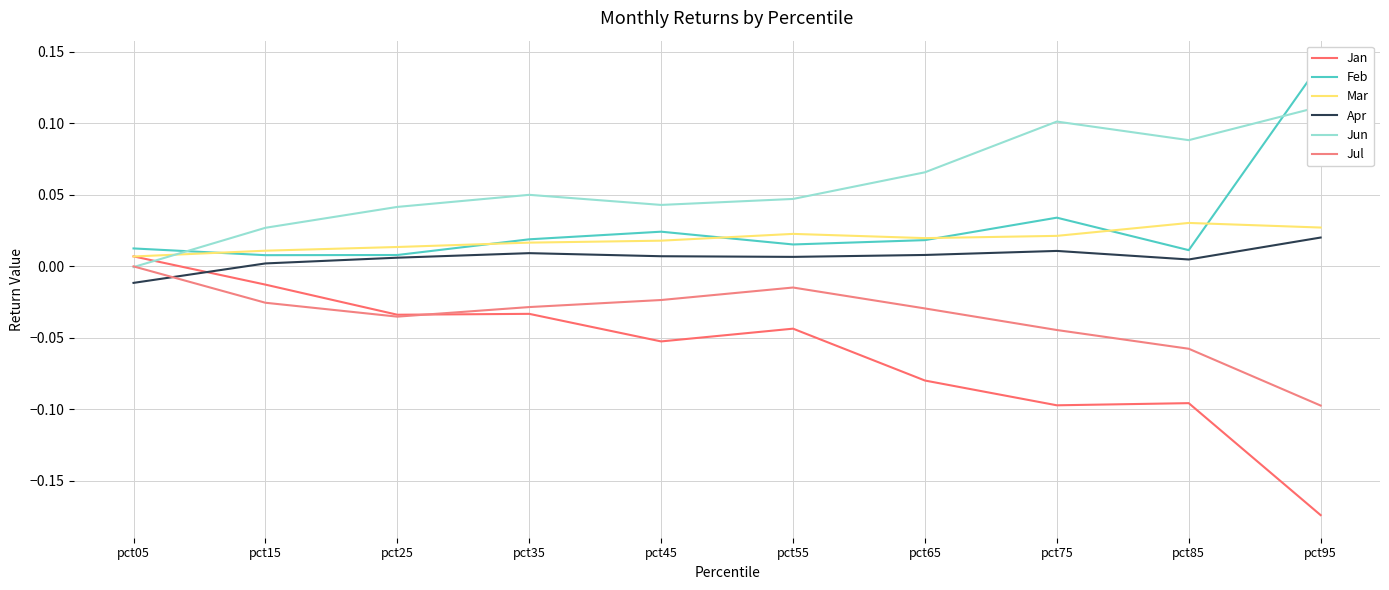

Between pct65 and pct75, which series saw the biggest shift?

Jun